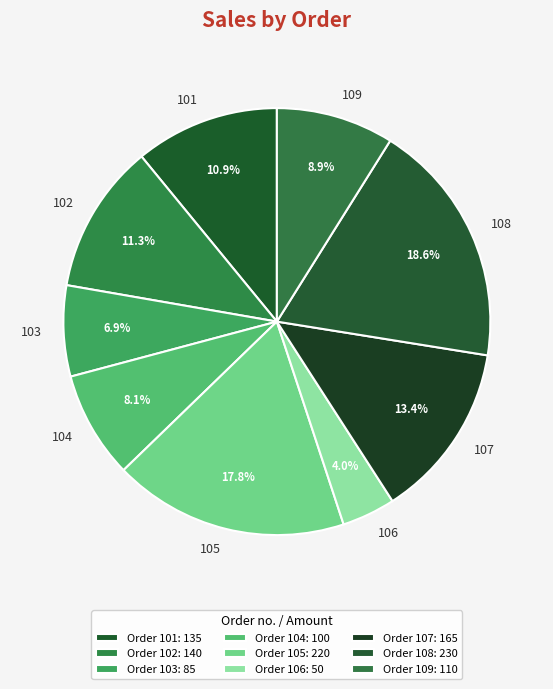

How many slices are in this pie chart?

9